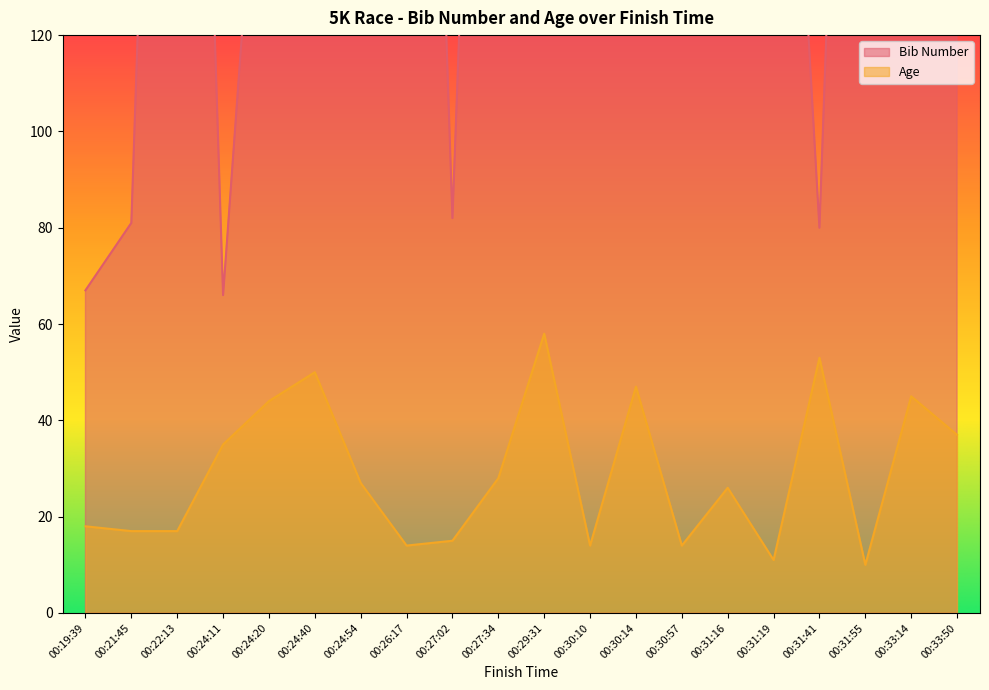

Reading right to left, transcribe all the data shown in this chart.

Bib Number: 00:33:50=148	00:33:14=347	00:31:55=348	00:31:41=80	00:31:19=247	00:31:16=349	00:30:57=246	00:30:14=362	00:30:10=245	00:29:31=138	00:27:34=344	00:27:02=82	00:26:17=367	00:24:54=380	00:24:40=249	00:24:20=198	00:24:11=66	00:22:13=365	00:21:45=81	00:19:39=67
Age: 00:33:50=37	00:33:14=45	00:31:55=10	00:31:41=53	00:31:19=11	00:31:16=26	00:30:57=14	00:30:14=47	00:30:10=14	00:29:31=58	00:27:34=28	00:27:02=15	00:26:17=14	00:24:54=27	00:24:40=50	00:24:20=44	00:24:11=35	00:22:13=17	00:21:45=17	00:19:39=18